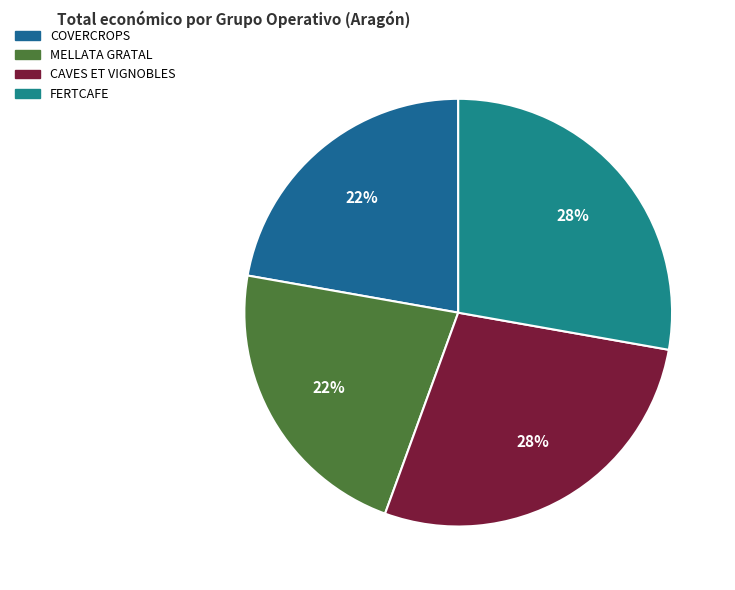

What is the largest slice in the pie chart?

CAVES ET VIGNOBLES